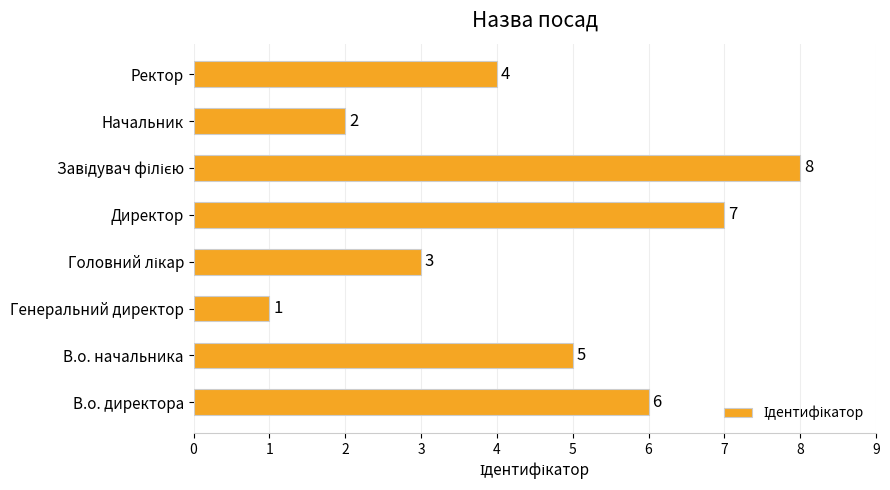

At which category does the chart reach its minimum across all series?

Генеральний директор